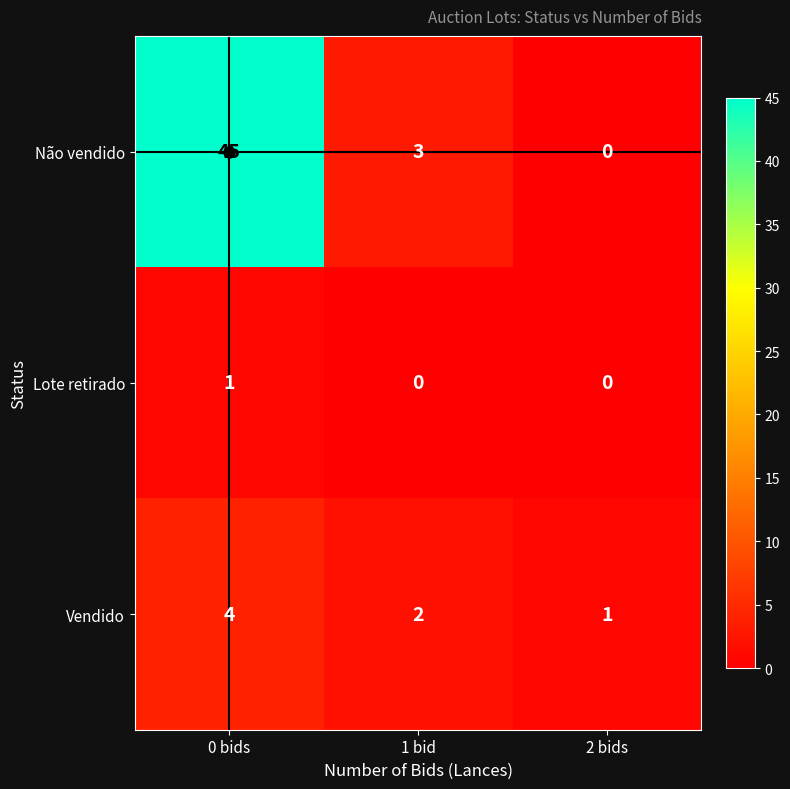

Which series has the largest range (max minus min)?

Não vendido